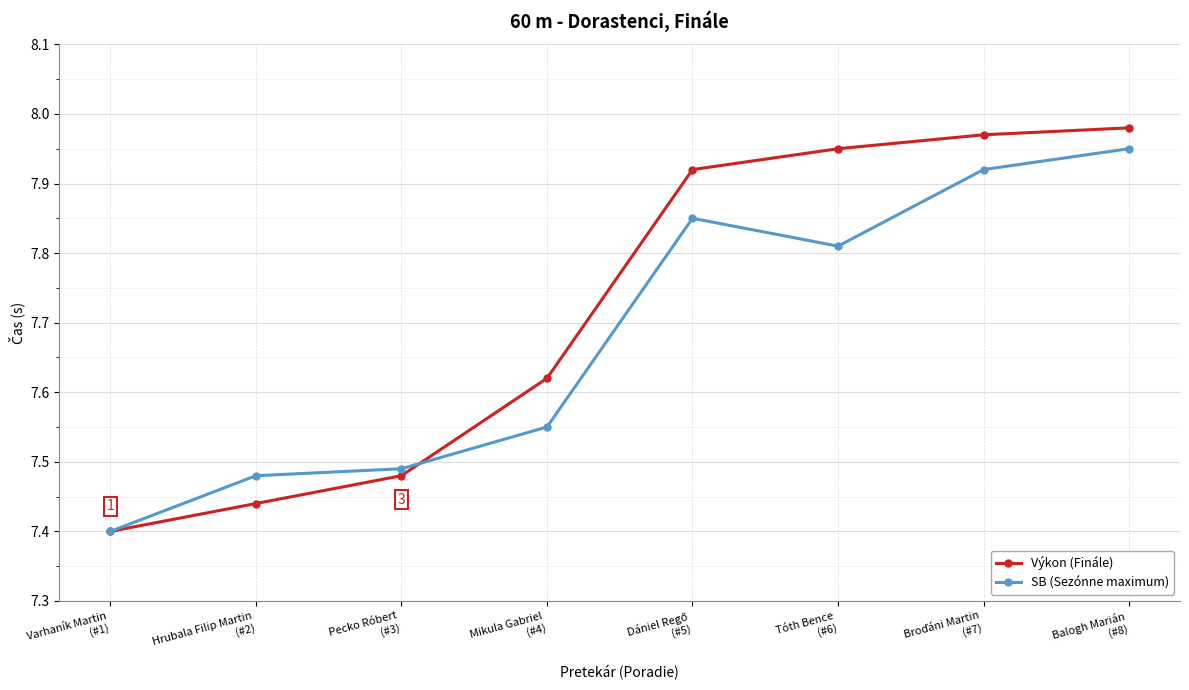

List the series in order of their overall mean, lowest first.

SB (Sezónne maximum), Výkon (Finále)